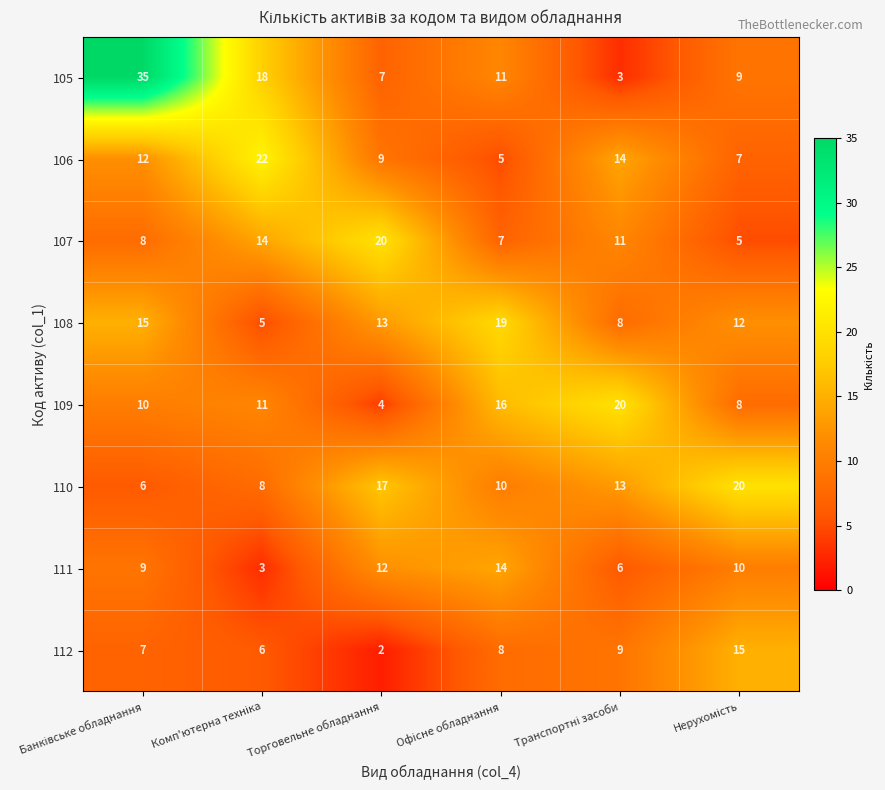

How many 110 values are between 8 and 17?

4